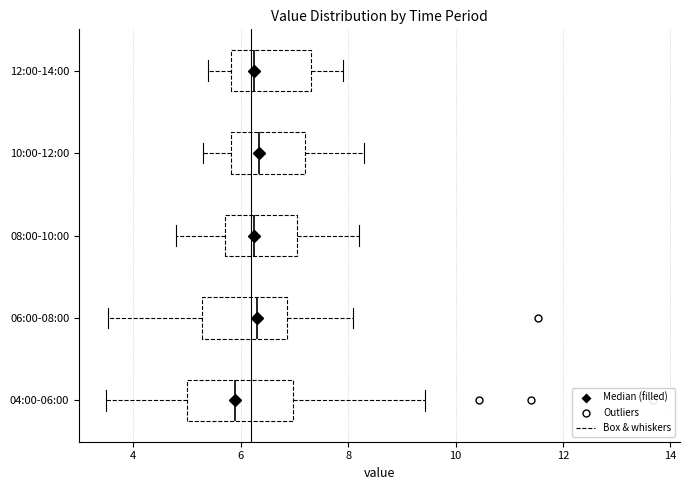

Reading bottom to top, read every box against the x-axis: the position of its median line, the range the box covers, and the ends of its whiskers. The values are not printed on the chart, so give them approximately, as read against the axis.

04:00-06:00: median 6.0, box 5.0 to 7.0, whiskers 3.6 to 9.4
06:00-08:00: median 6.4, box 5.2 to 6.8, whiskers 3.6 to 8.2
08:00-10:00: median 6.2, box 5.8 to 7.0, whiskers 4.8 to 8.2
10:00-12:00: median 6.4, box 5.8 to 7.2, whiskers 5.4 to 8.4
12:00-14:00: median 6.2, box 5.8 to 7.4, whiskers 5.4 to 8.0